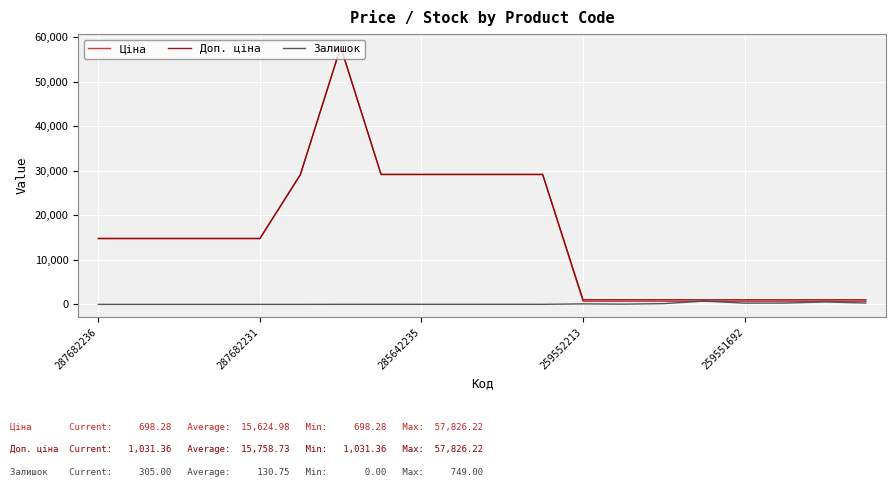

What is the sum of all Доп. ціна values?

315174.6